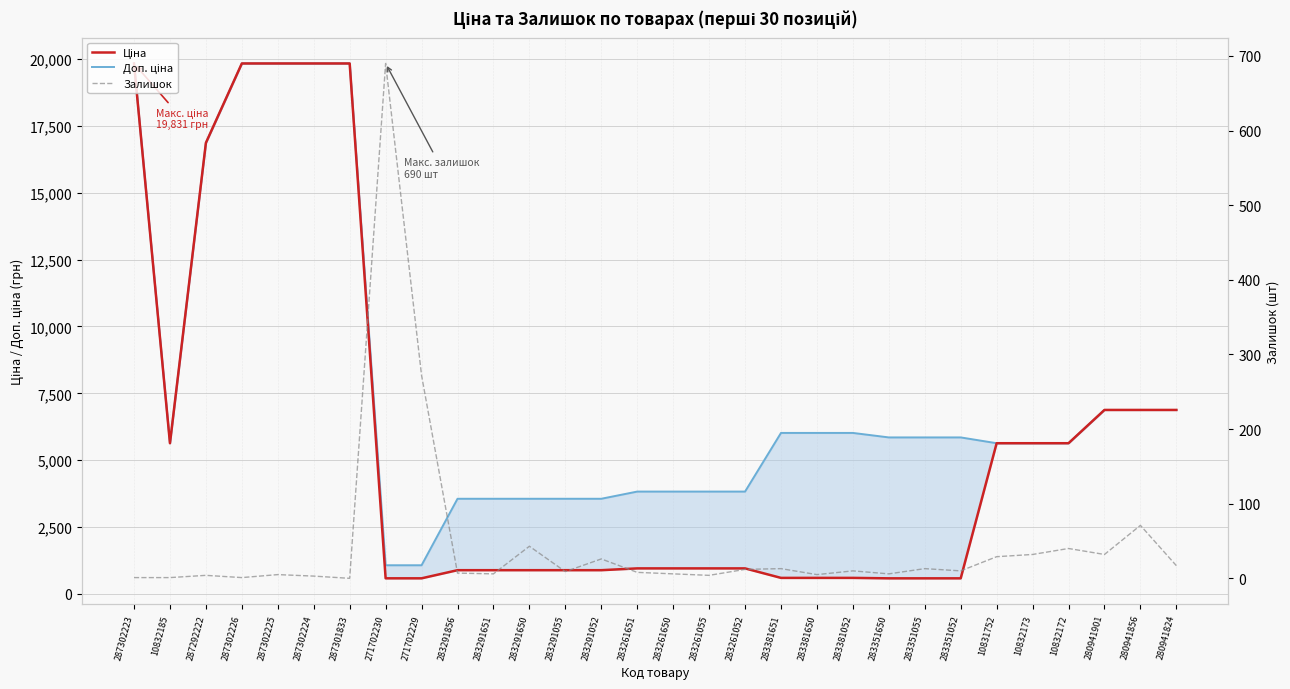

In Залишок, how many points are higher than both neighbors (excluding endpoints)?

10